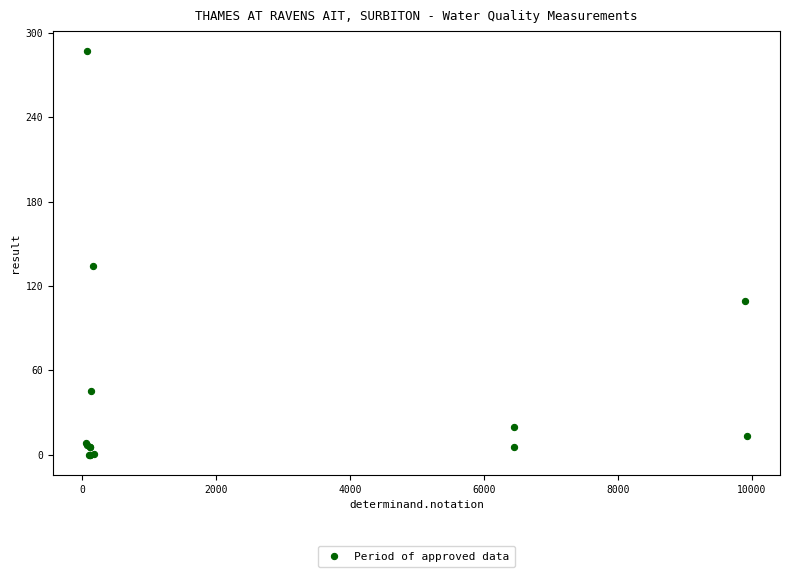

What Y value in the scatter plot is closest to 143?

134.0